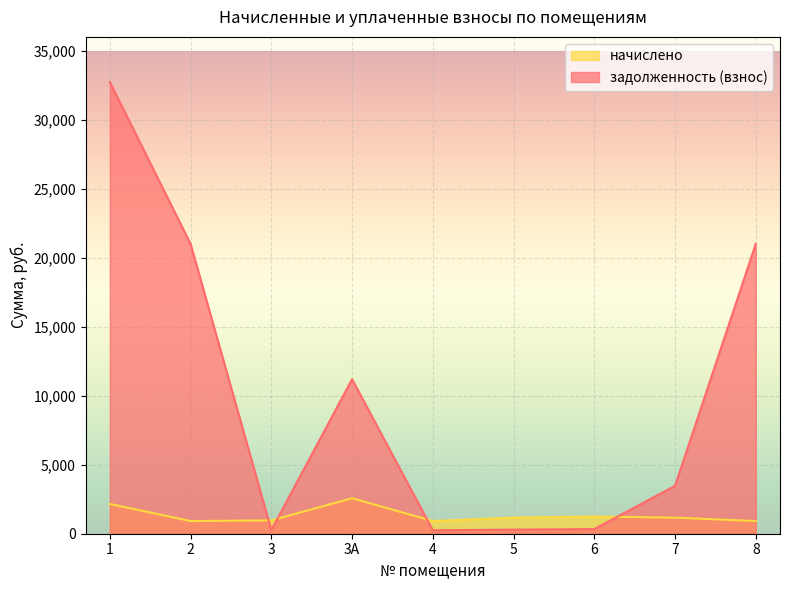

True or false: начислено has more than 2 interior local peaks.

False